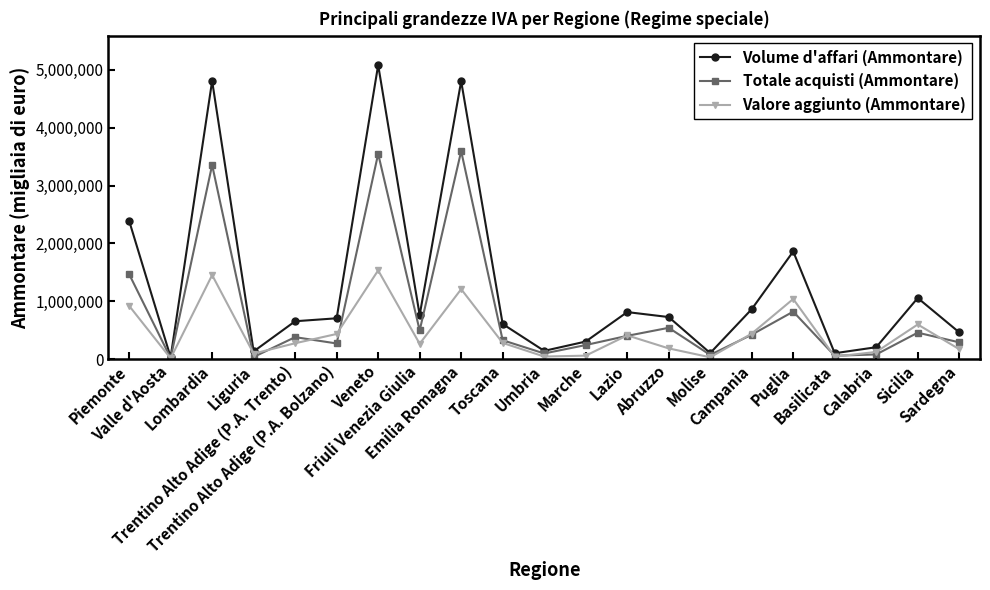

True or false: Valore aggiunto (Ammontare) and Totale acquisti (Ammontare) cross at least once.

True